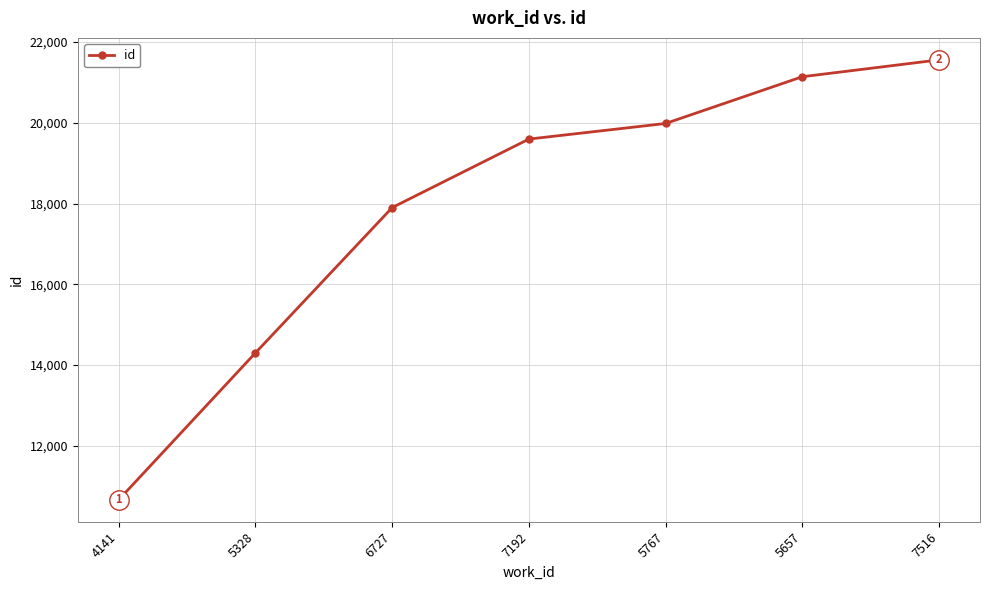

List the labels in order of value, largest first.

7516, 5657, 5767, 7192, 6727, 5328, 4141